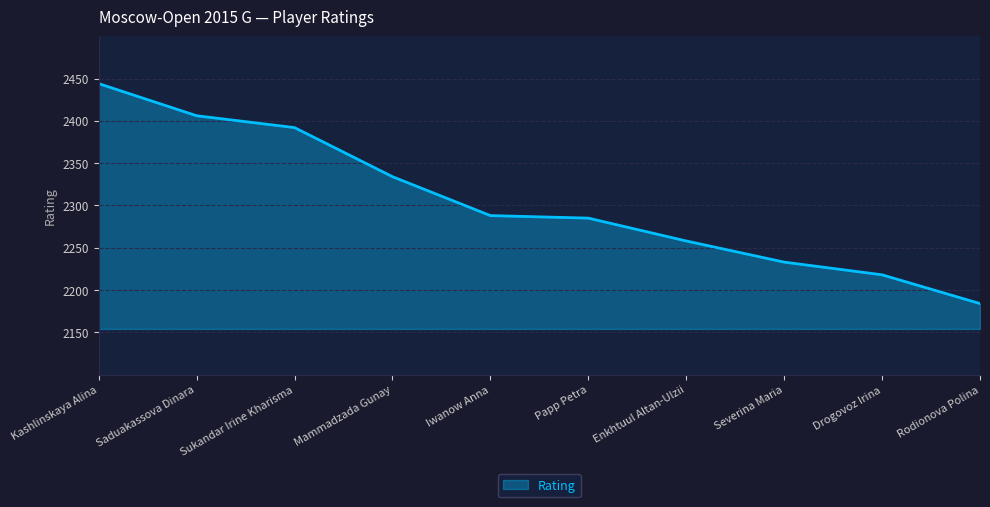

Which category has the lowest value across all series?

Rodionova Polina